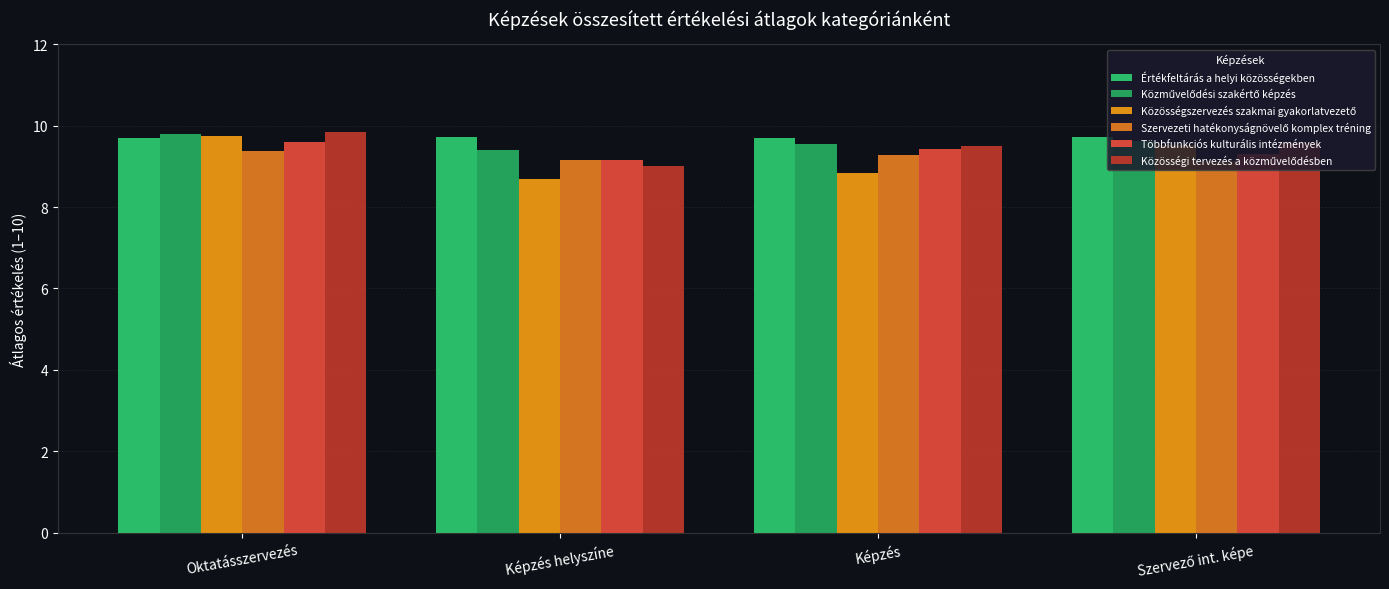

At Képzés helyszíne, list the series in order from smallest to largest.

Közösségszervezés szakmai gyakorlatvezető, Közösségi tervezés a közművelődésben, Szervezeti hatékonyságnövelő komplex tréning, Többfunkciós kulturális intézmények, Közművelődési szakértő képzés, Értékfeltárás a helyi közösségekben